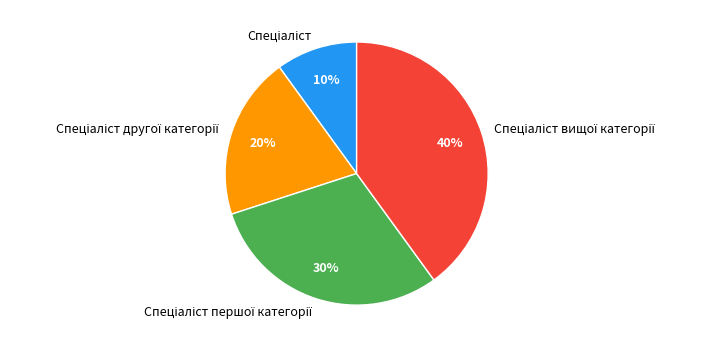

To the nearest percent, what is the average slice percentage?

25%